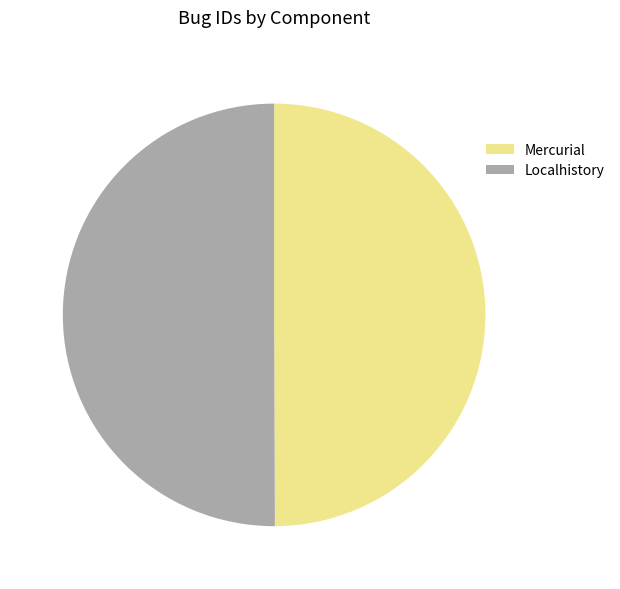

What is the ratio of the value at Mercurial to the value at Localhistory?

1.0